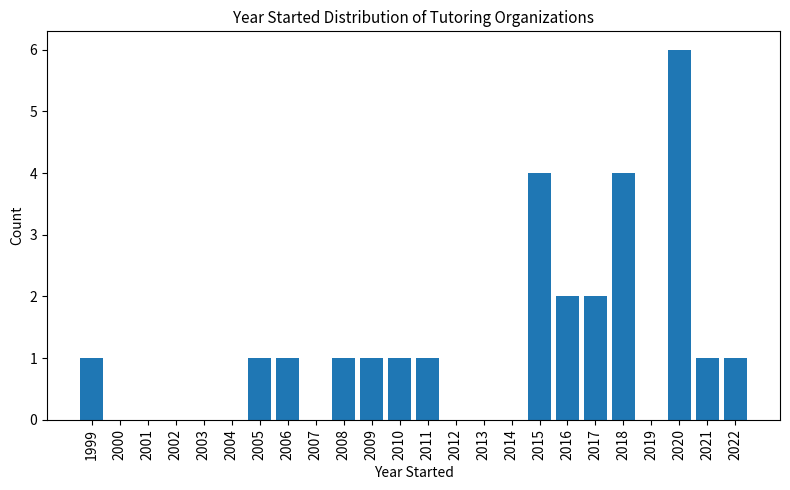

Reading left to right, list all the values displayed in this chart.

1999=1	2000=0	2001=0	2002=0	2003=0	2004=0	2005=1	2006=1	2007=0	2008=1	2009=1	2010=1	2011=1	2012=0	2013=0	2014=0	2015=4	2016=2	2017=2	2018=4	2019=0	2020=6	2021=1	2022=1